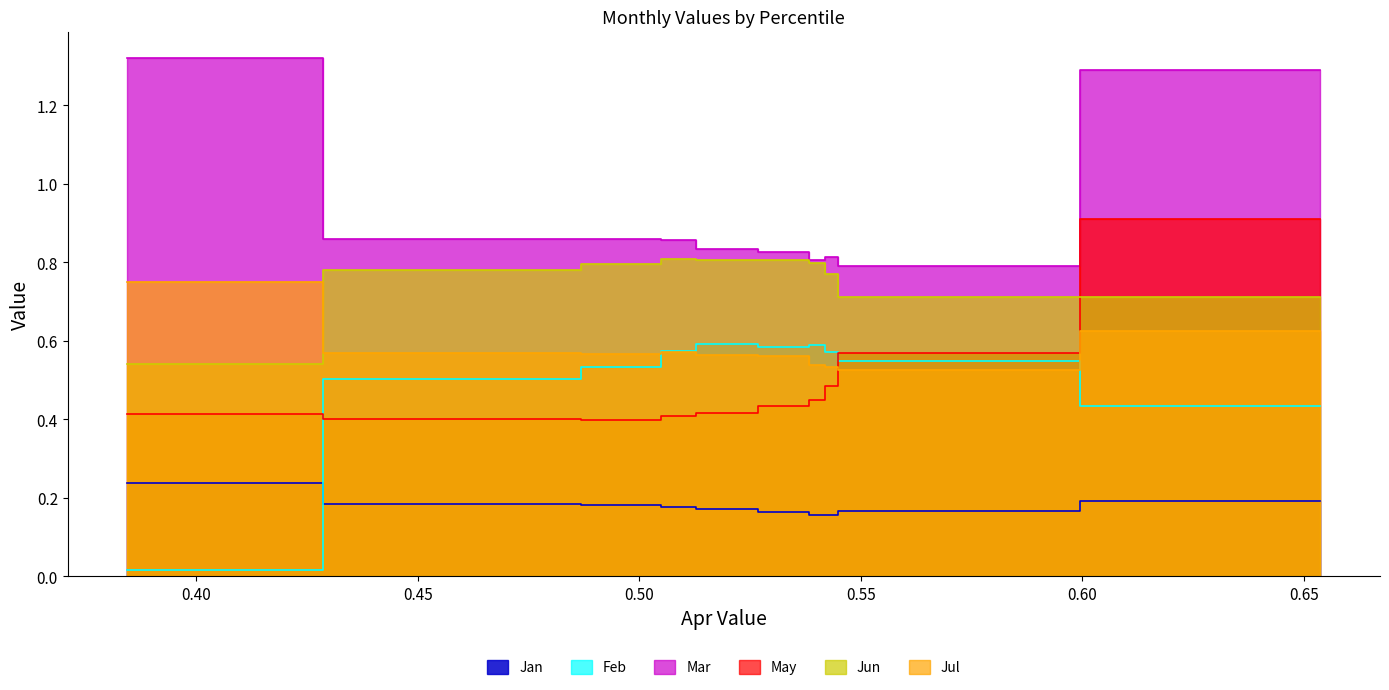

How many categories are shown in the chart?

10